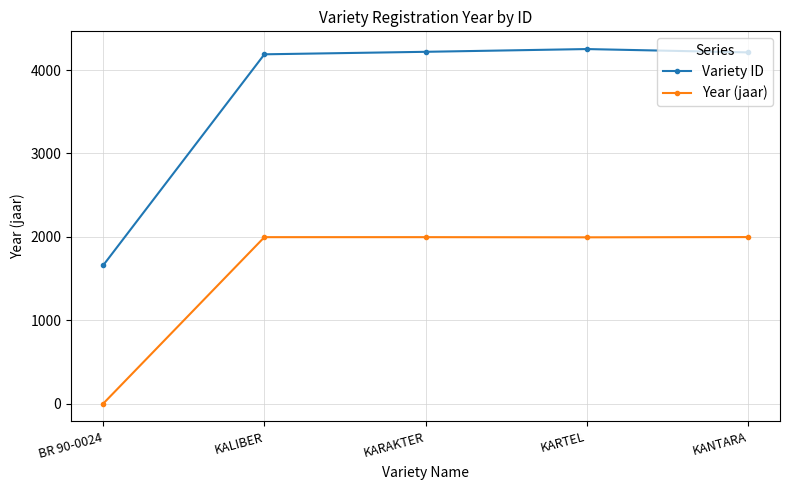

What is the value of the Variety ID point at the 1st from the left?

1659